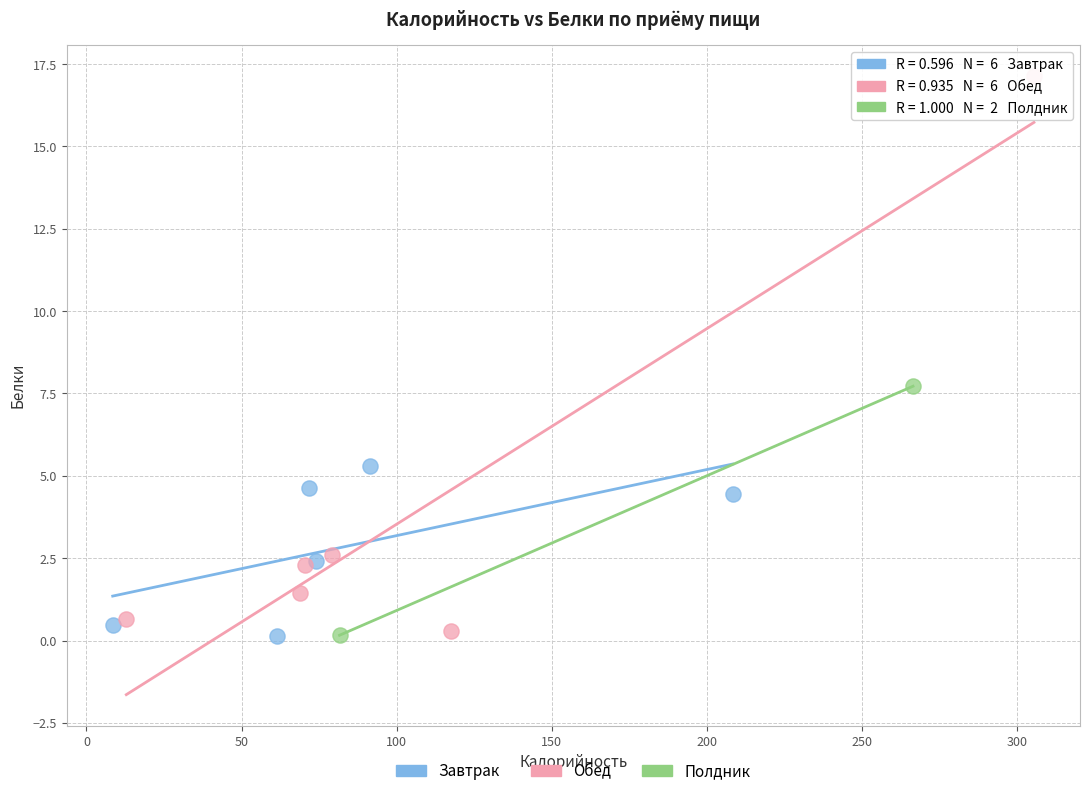

Which series has the largest Y range (max minus min)?

Обед